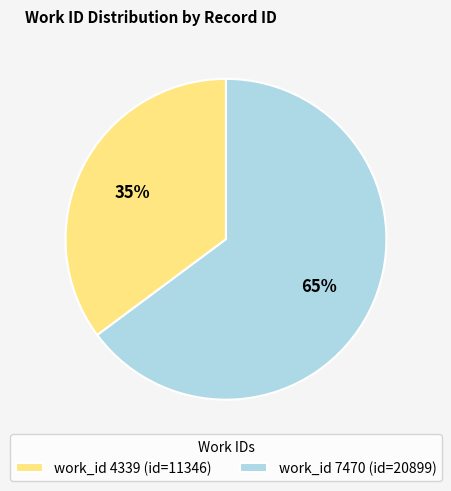

Which slice is the smallest?

work_id 4339 (id=11346)